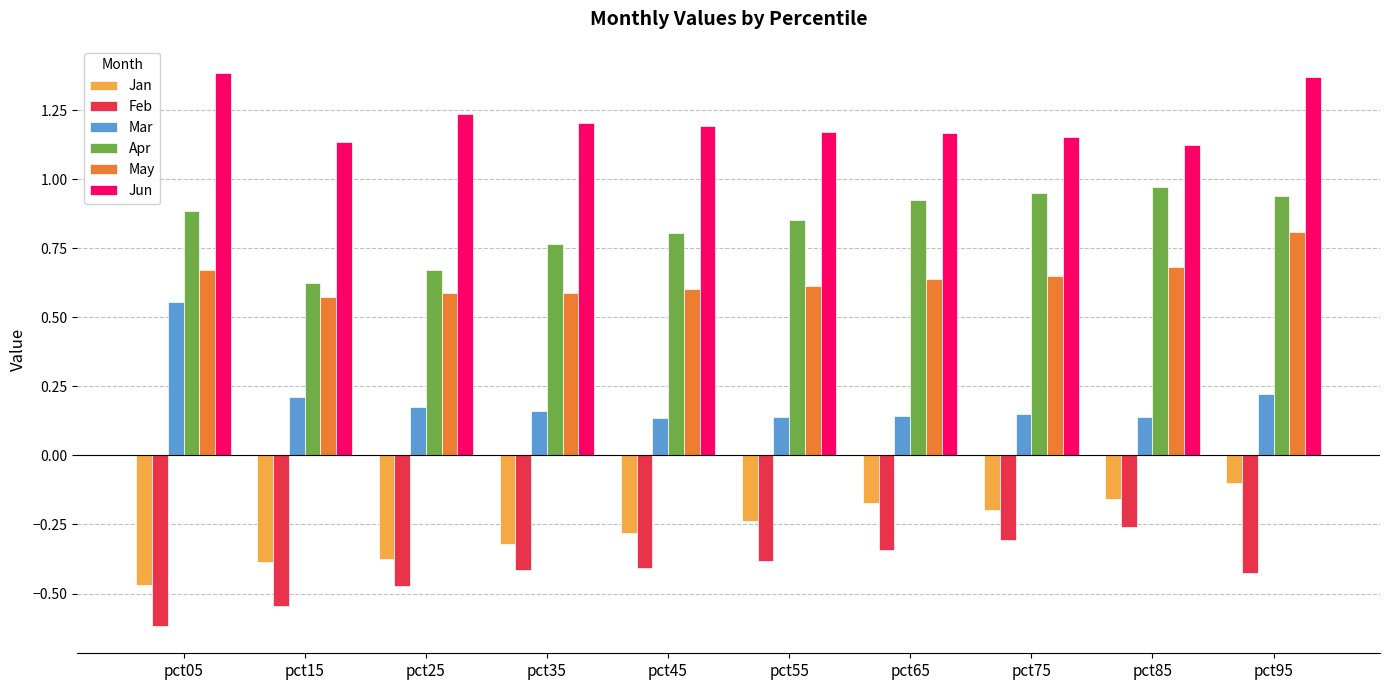

What is the lowest value of the Feb series?

-0.6